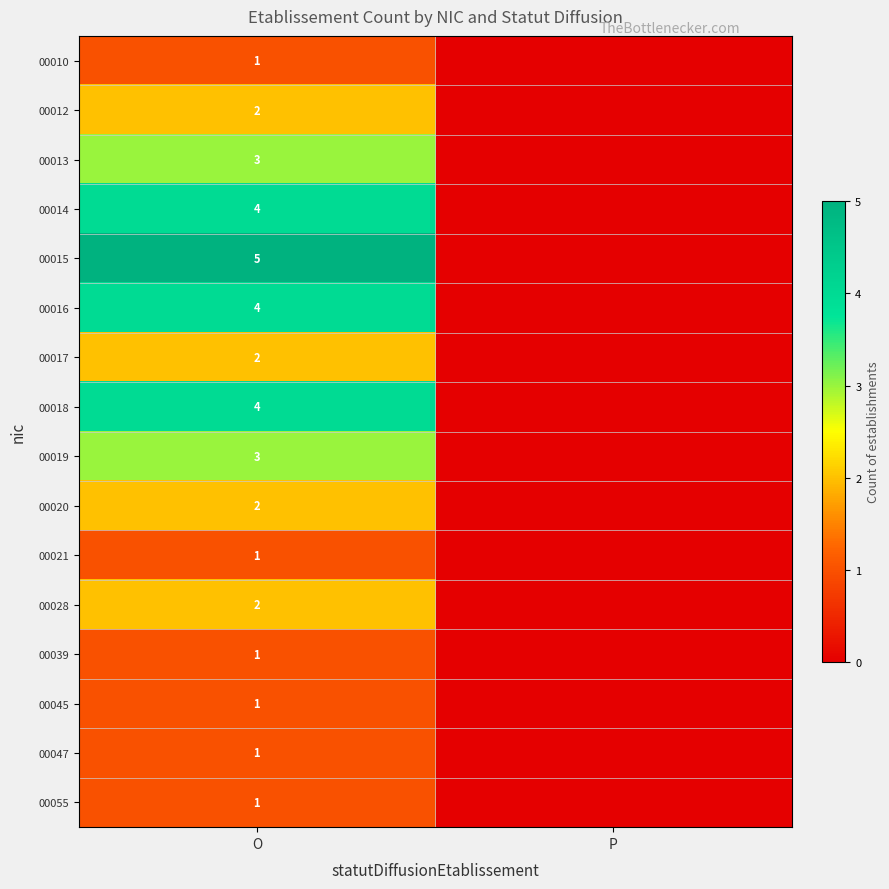

Is it true that 00055 equals 0 at O?

False